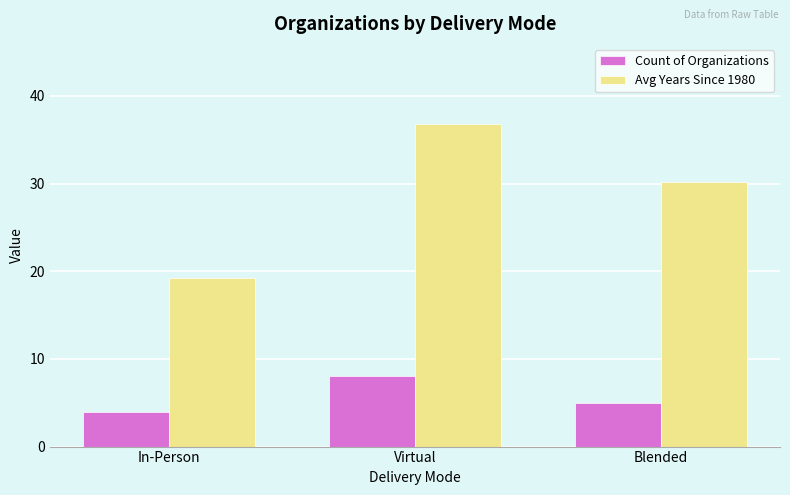

Which series has the widest spread of values?

Avg Years Since 1980